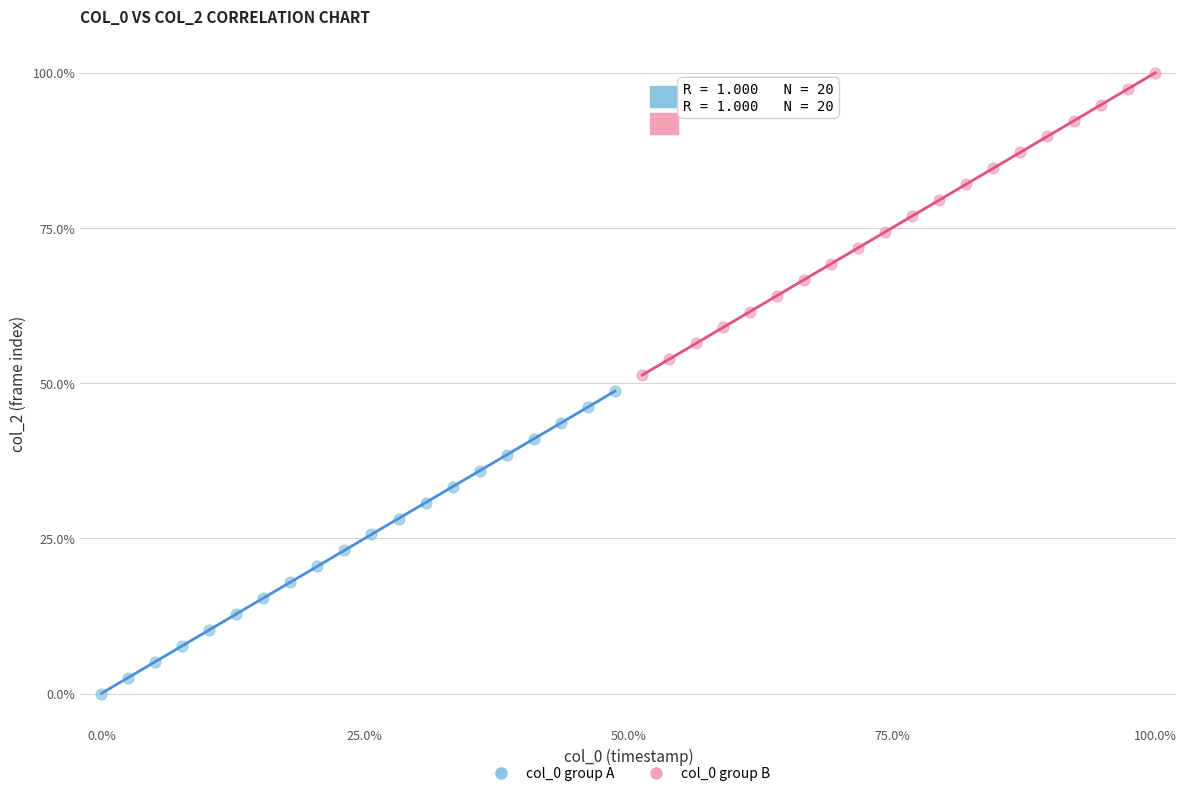

Which series reaches the minimum Y coordinate?

col_0 group A